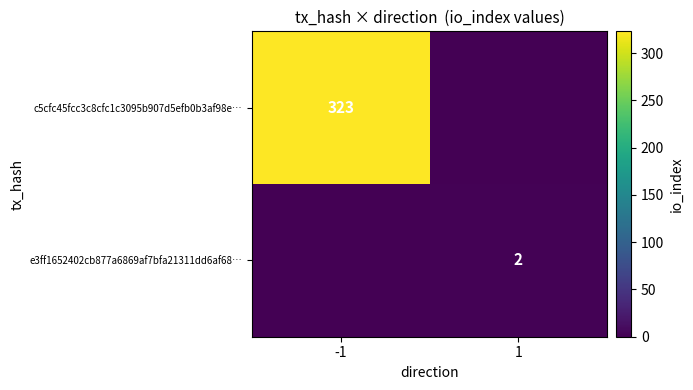

Which has a higher value, -1 or 1?

-1